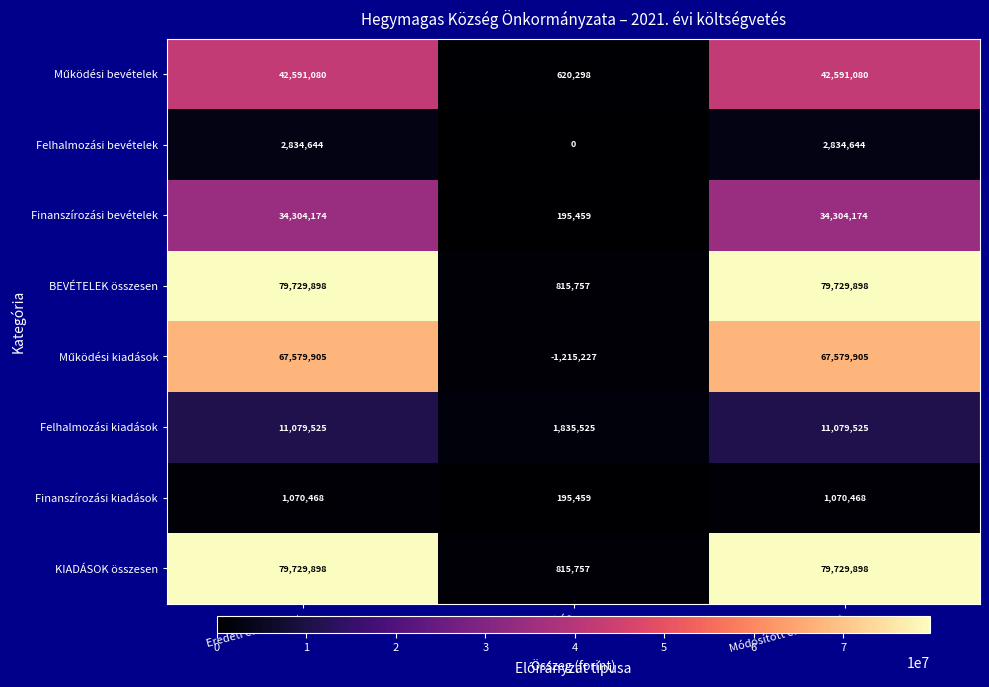

How many data points does each series have?

3